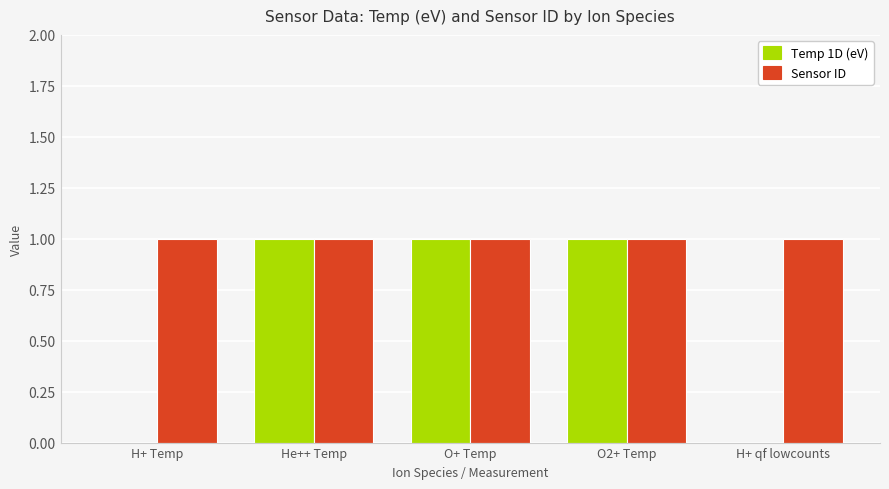

Reading left to right, what are all the values shown in this chart?

Temp 1D (eV): 0	1	1	1	0
Sensor ID: 1	1	1	1	1